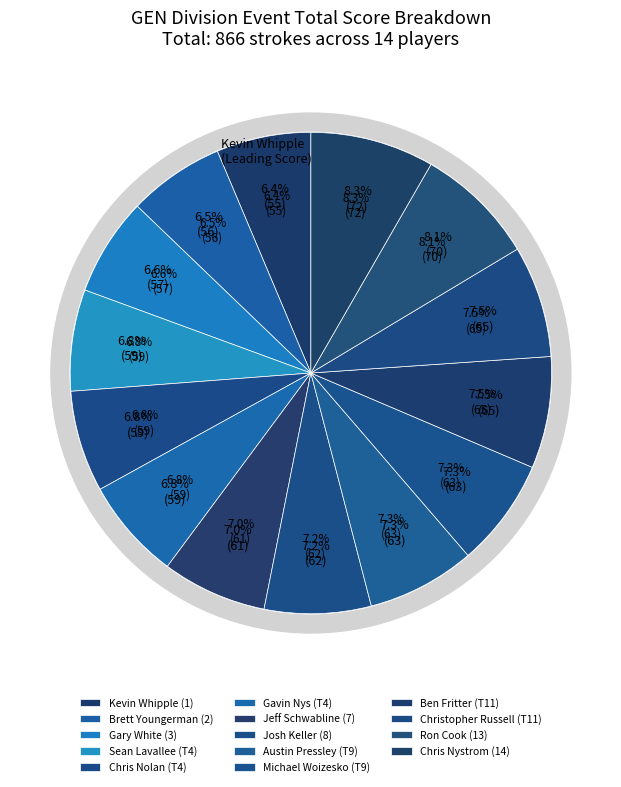

To the nearest percent, what is the difference between the largest and smallest slice percentages?

2%